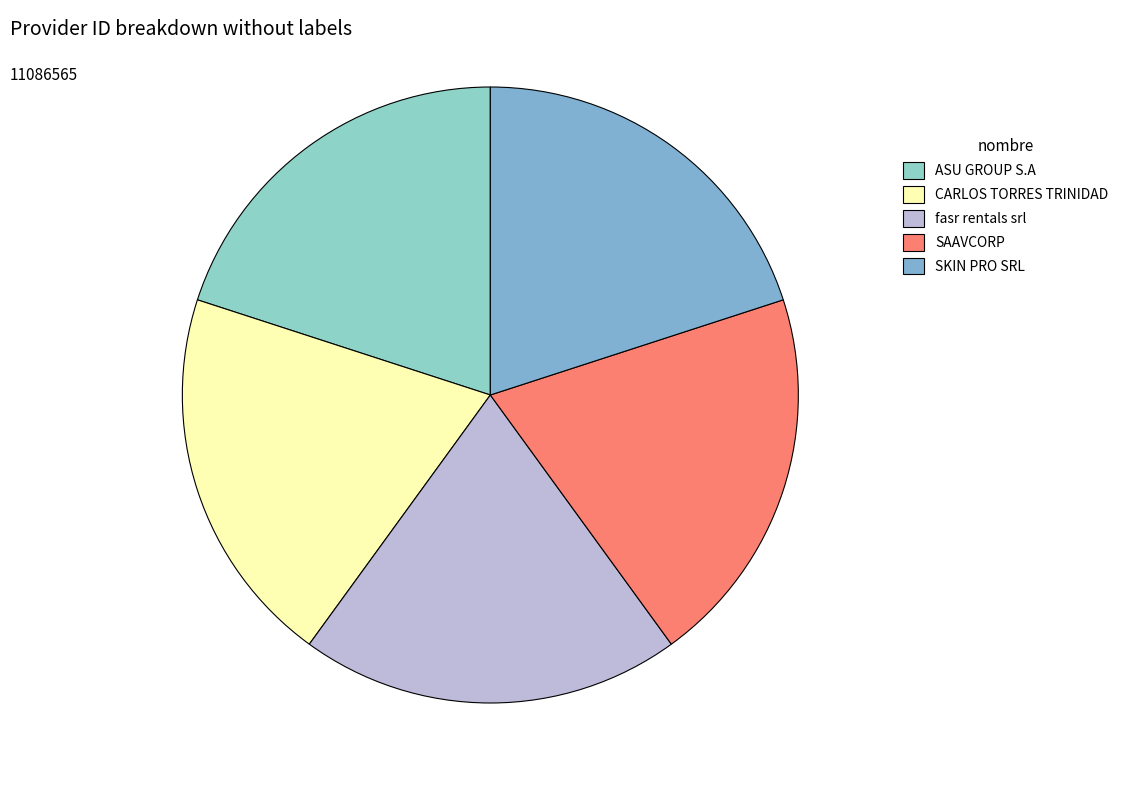

Which slice is the smallest?

fasr rentals srl